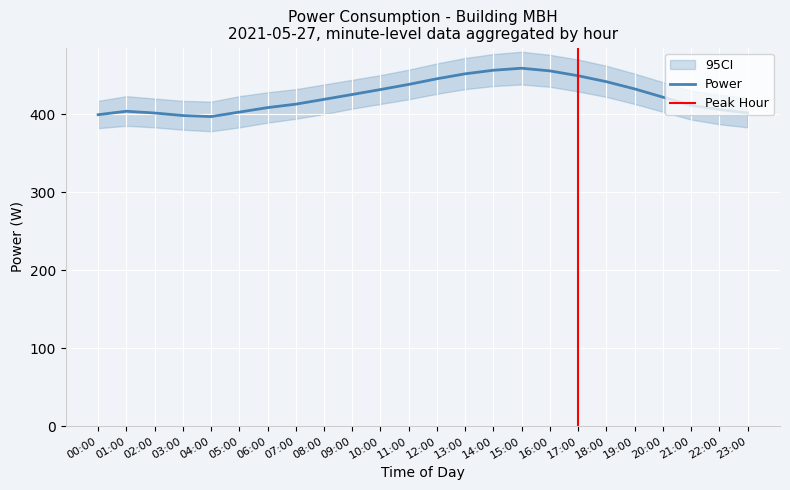

Where does the data first go above 421?

09:00